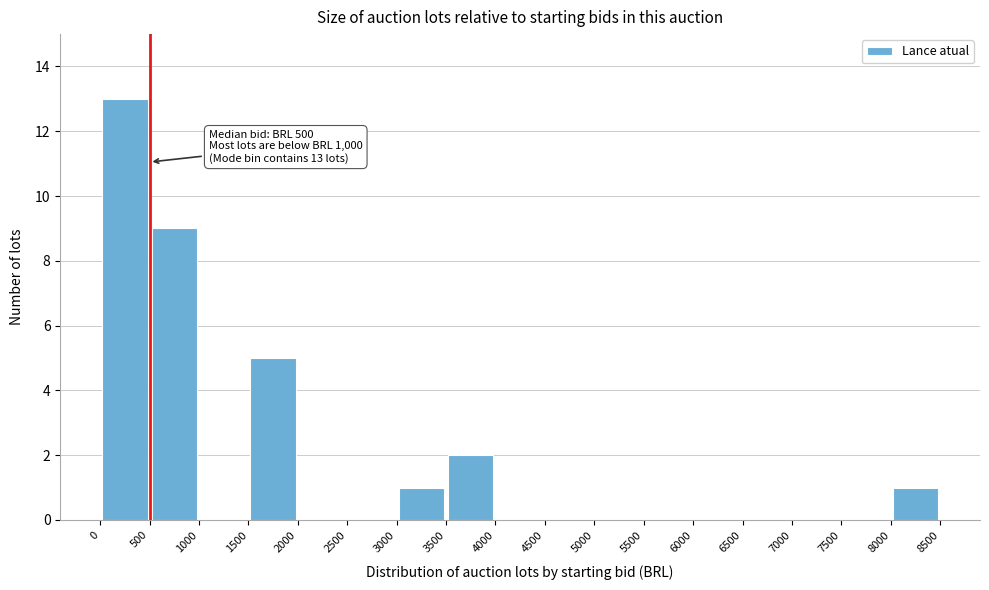

Which range on the x-axis has the tallest bar?

0 to 500